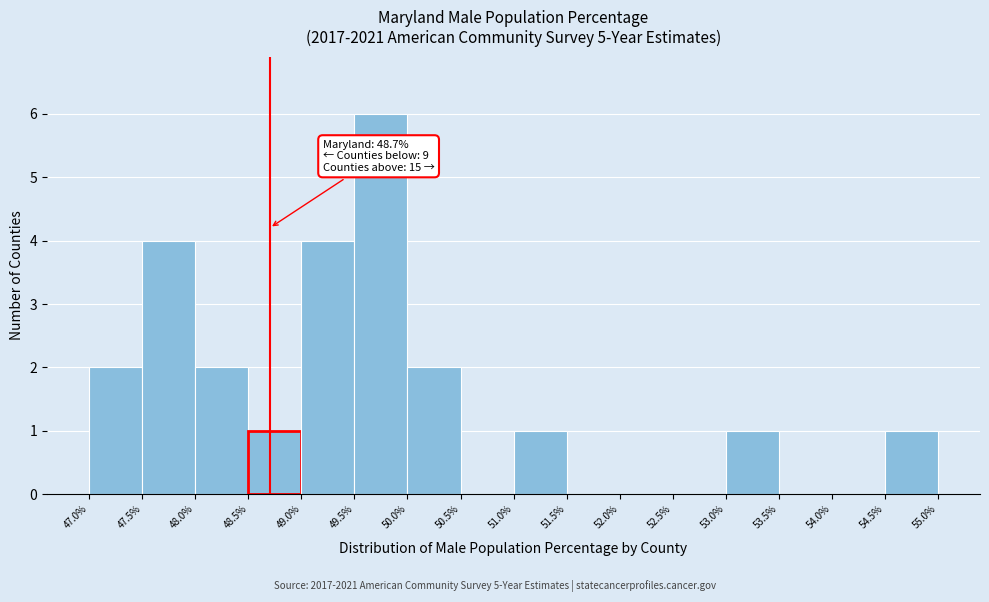

Which range on the x-axis has the tallest bar?

49.5% to 50.0%